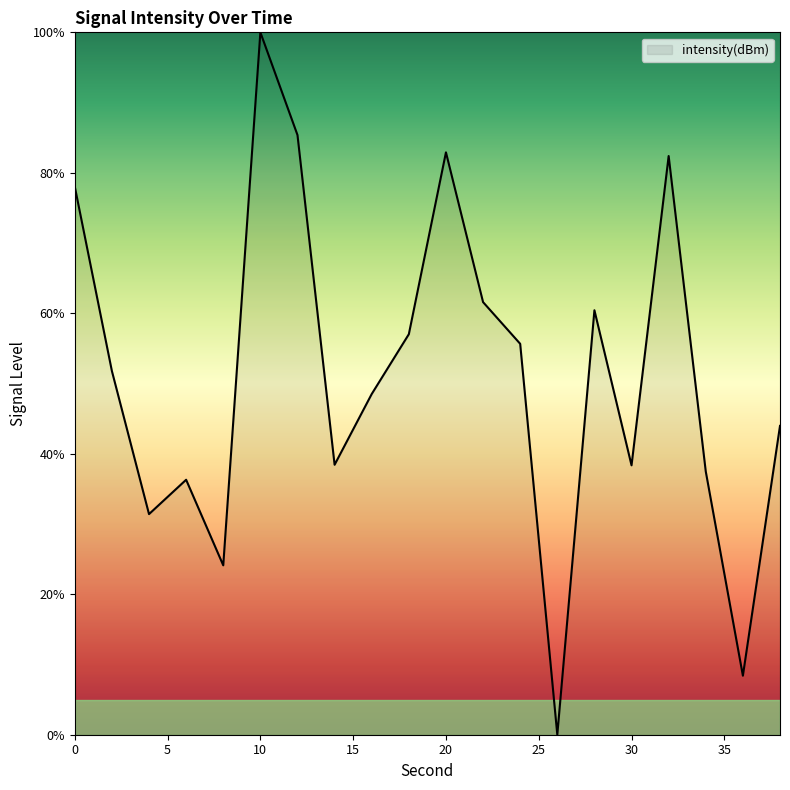

What is the greatest value displayed?

100.0